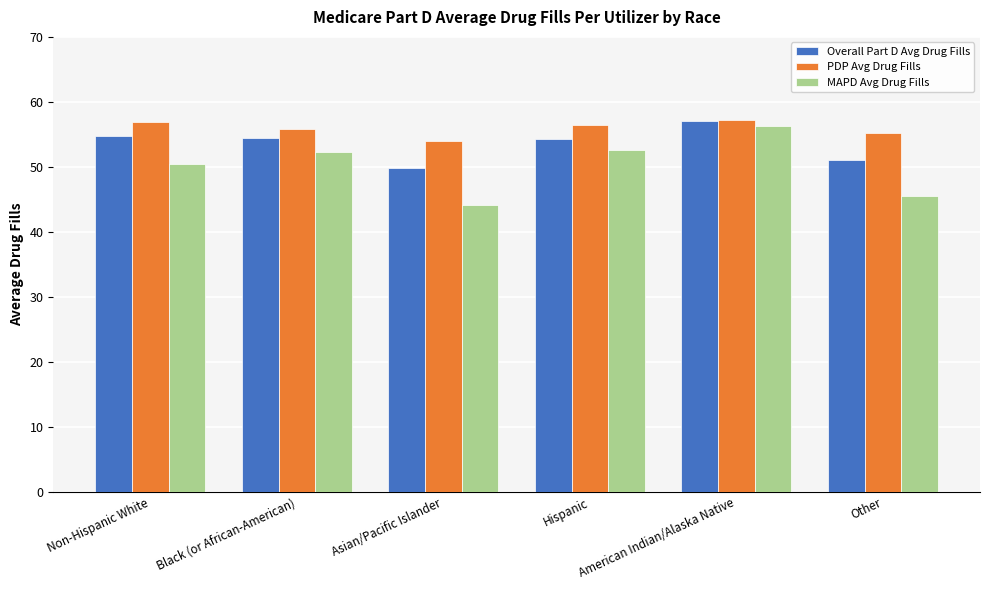

How many bars are there in each group?

3